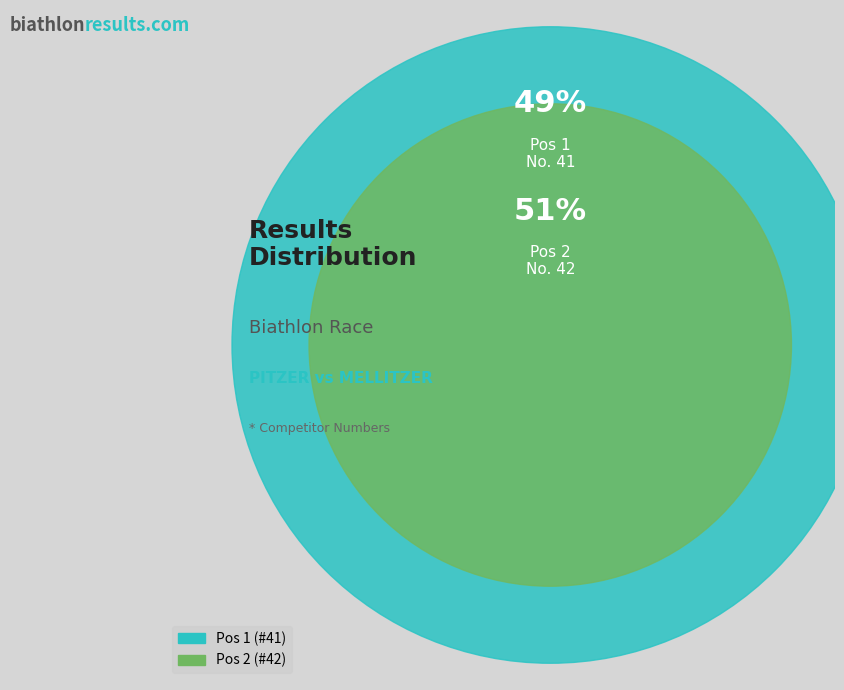

Do 1 and 2 together represent more than half of the pie?

Yes